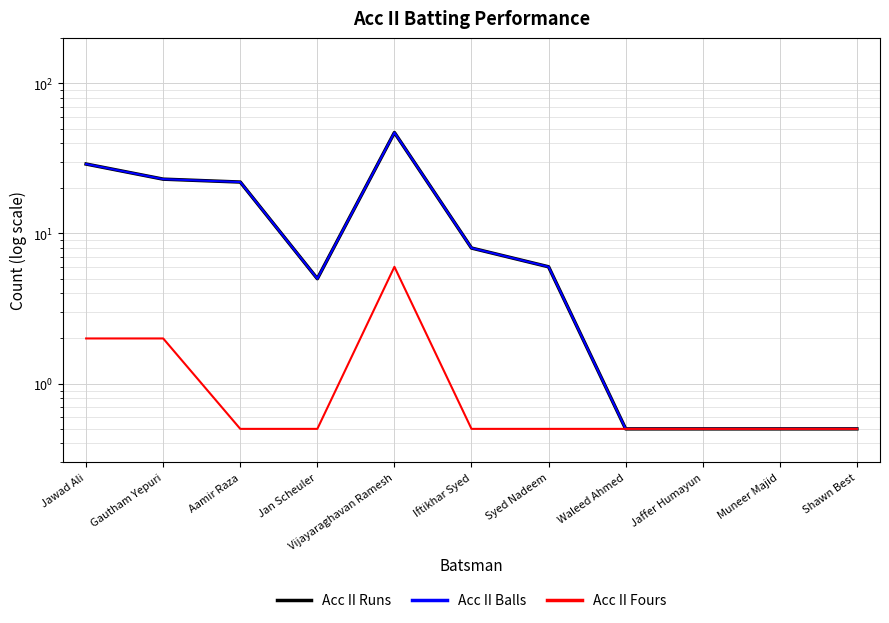

What is the label of the 1st point from the left?

Jawad Ali